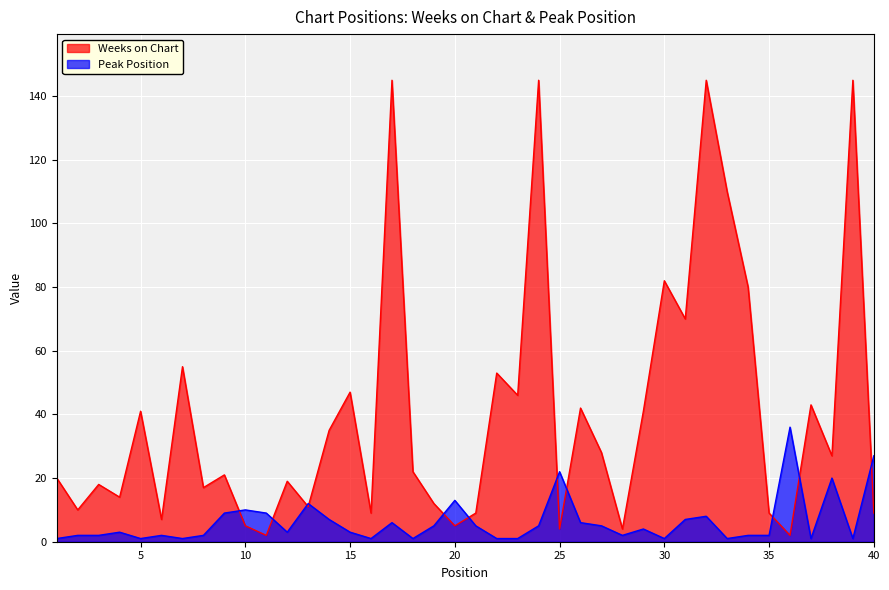

What is the sum of all Weeks on Chart values?

1609